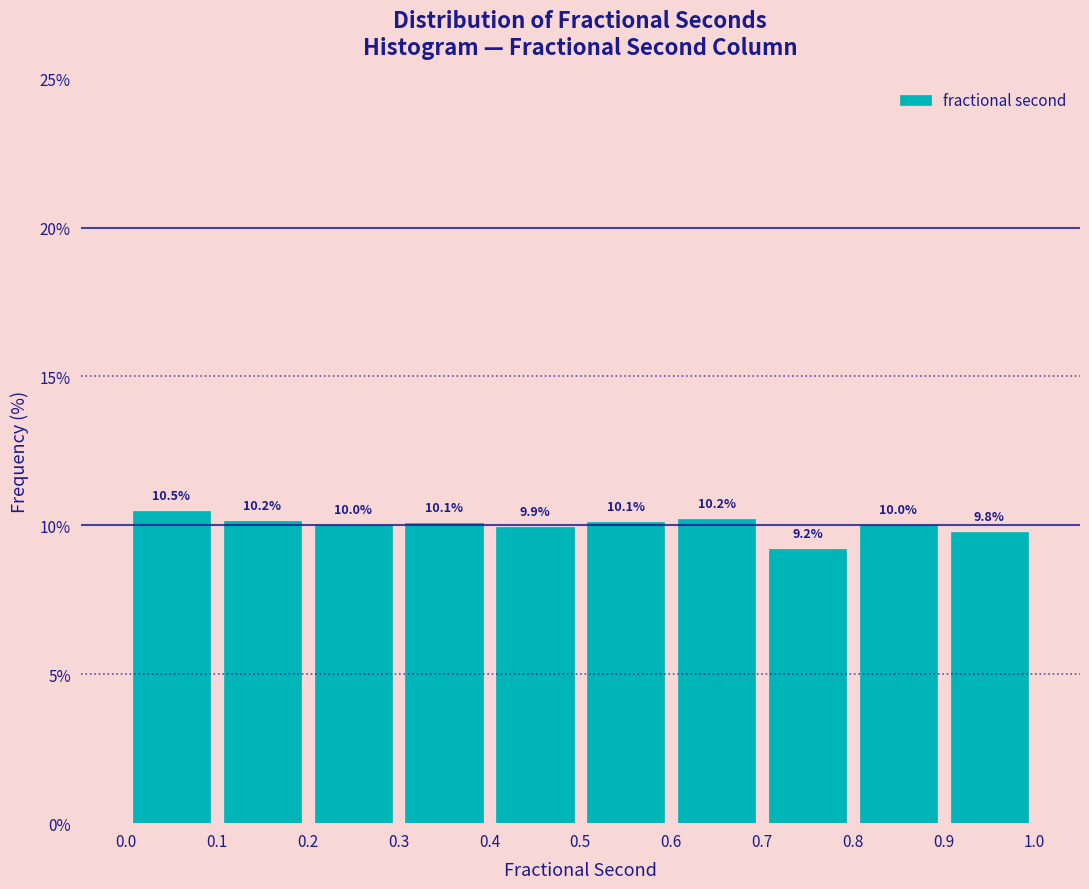

Over which range of the x-axis is the bar tallest?

0.0 to 0.1